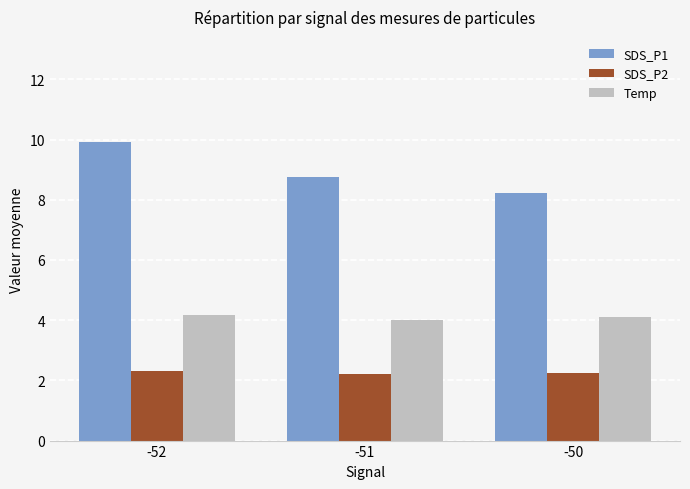

Rank the categories by SDS_P1 value from lowest to highest.

-50, -51, -52